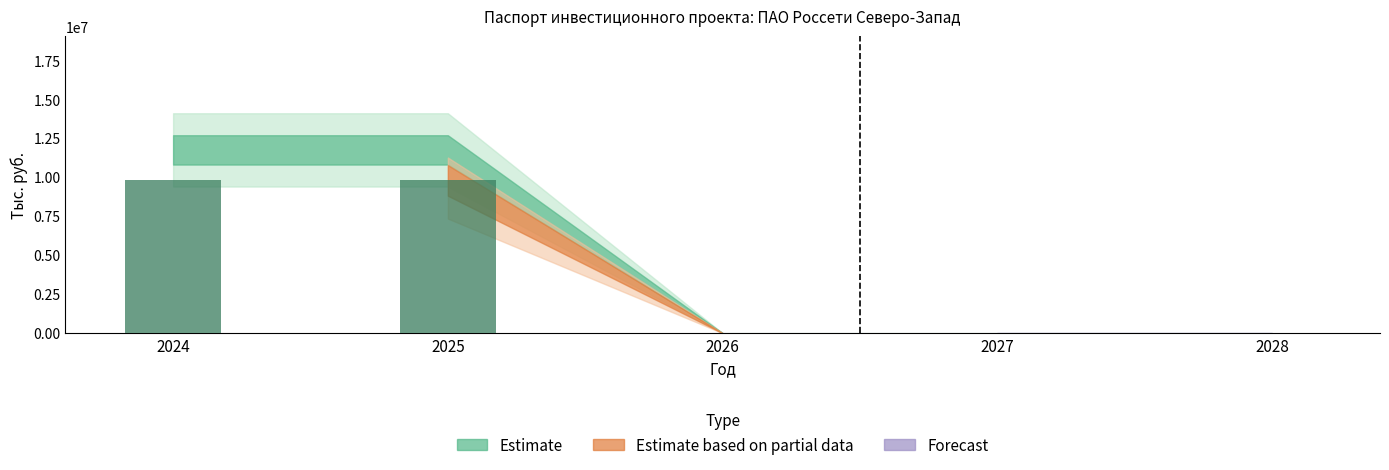

What is the maximum value shown in the chart?

9800000